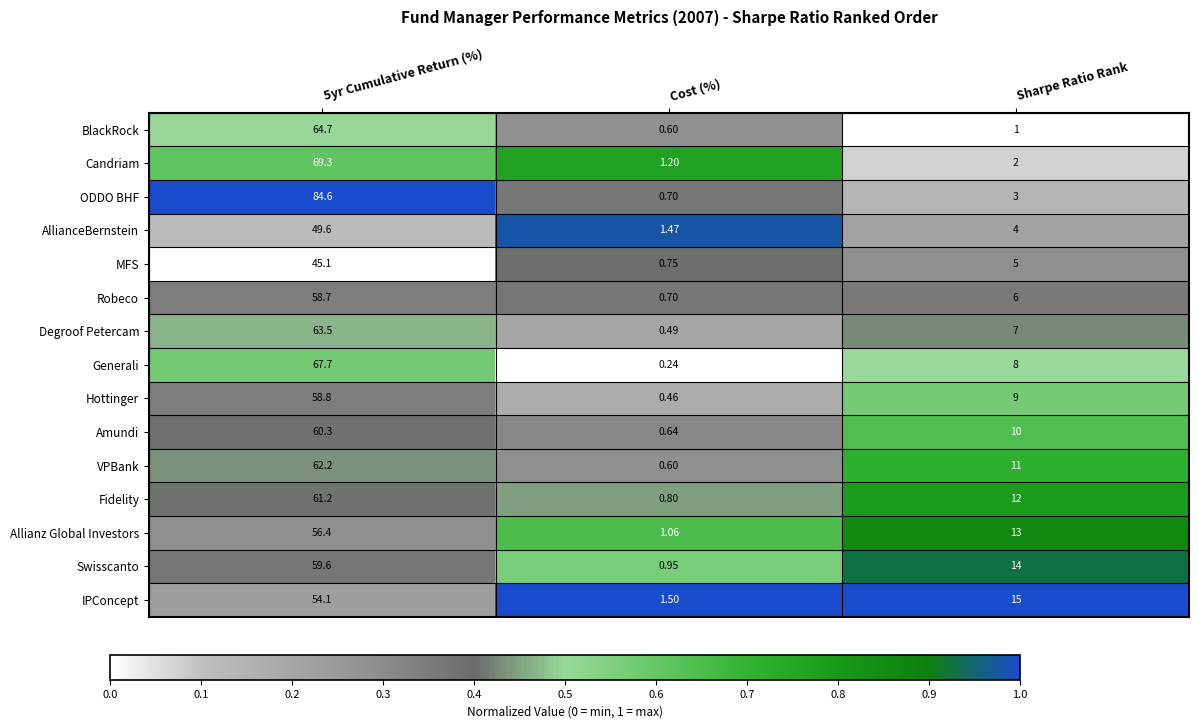

What is the total value across all series at 5yr Cumulative Return (%)?

915.8